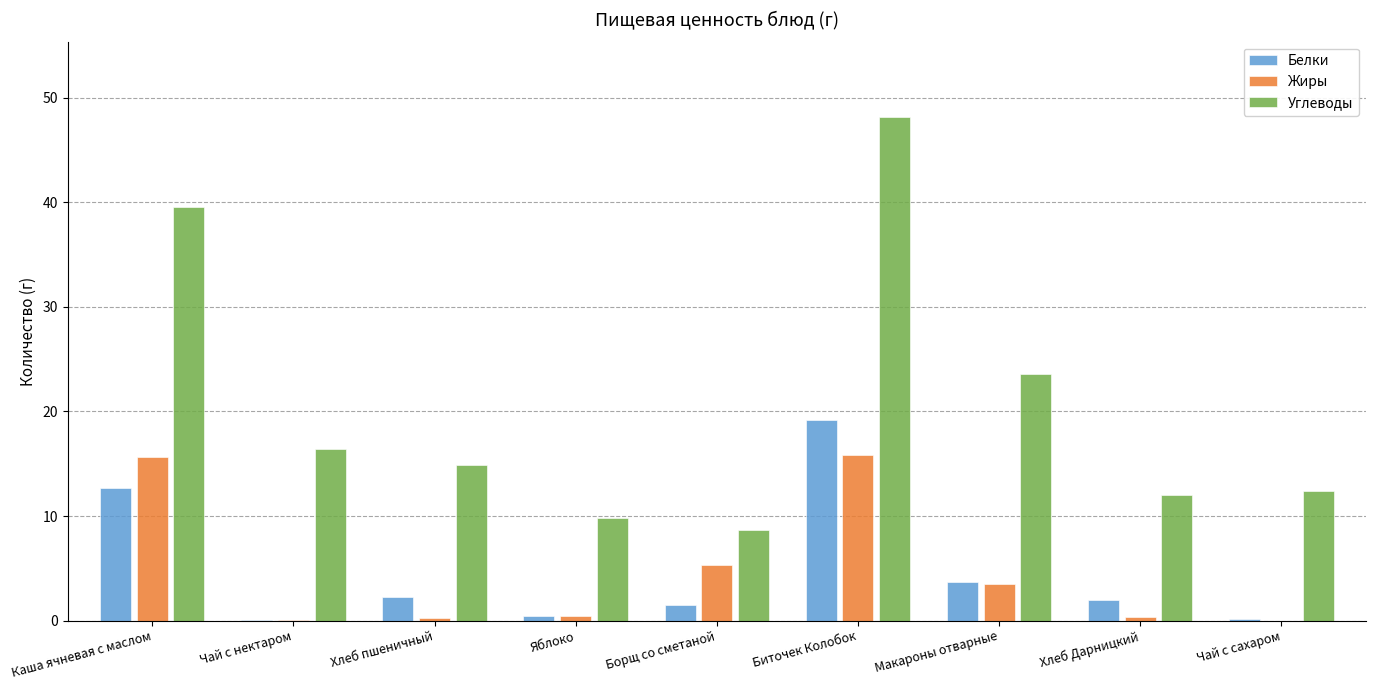

How many groups of bars are there?

9